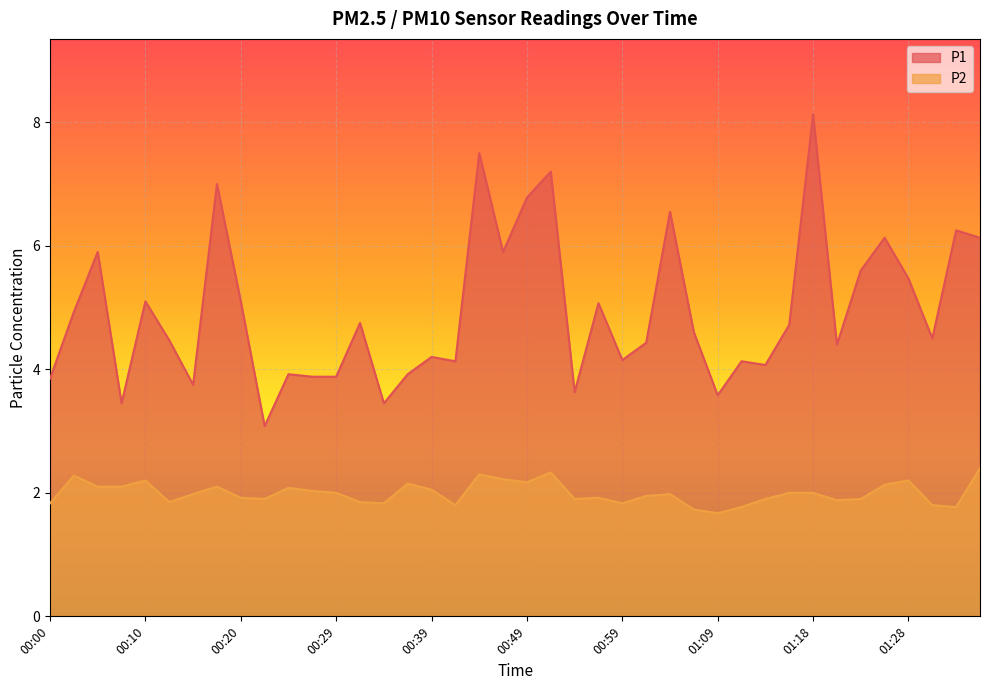

Does the chart display data point markers on the line(s)?

No